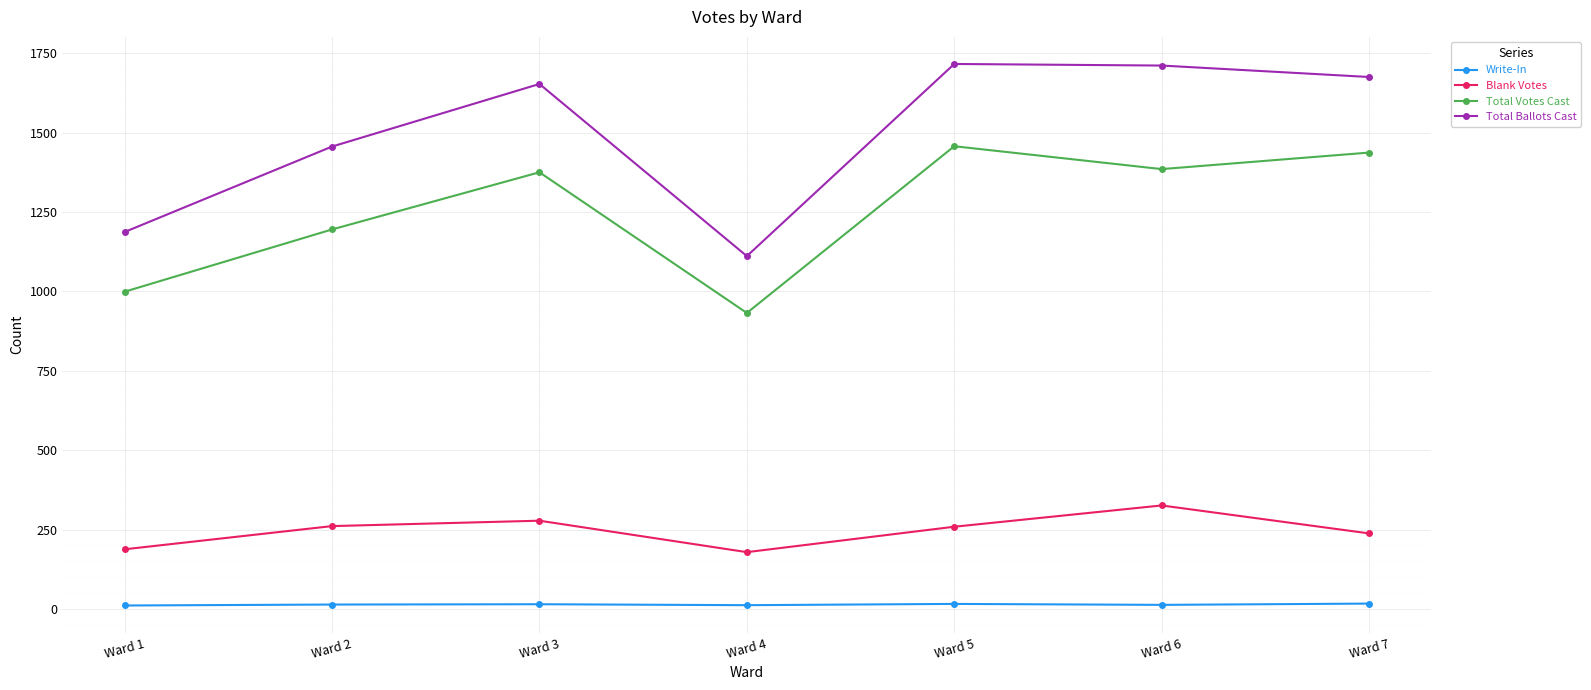

Rank the series by their average value, from highest to lowest.

Total Ballots Cast, Total Votes Cast, Blank Votes, Write-In